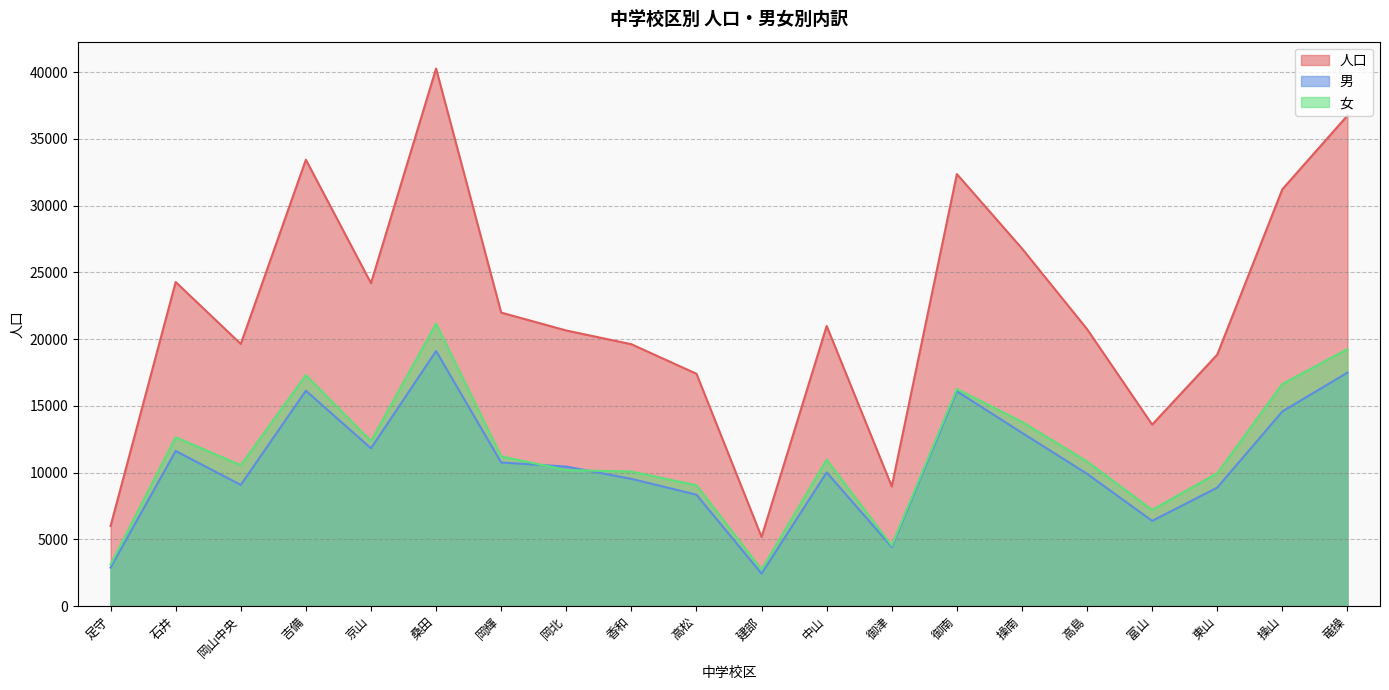

What is the total value across all series at 岡山中央?

39286